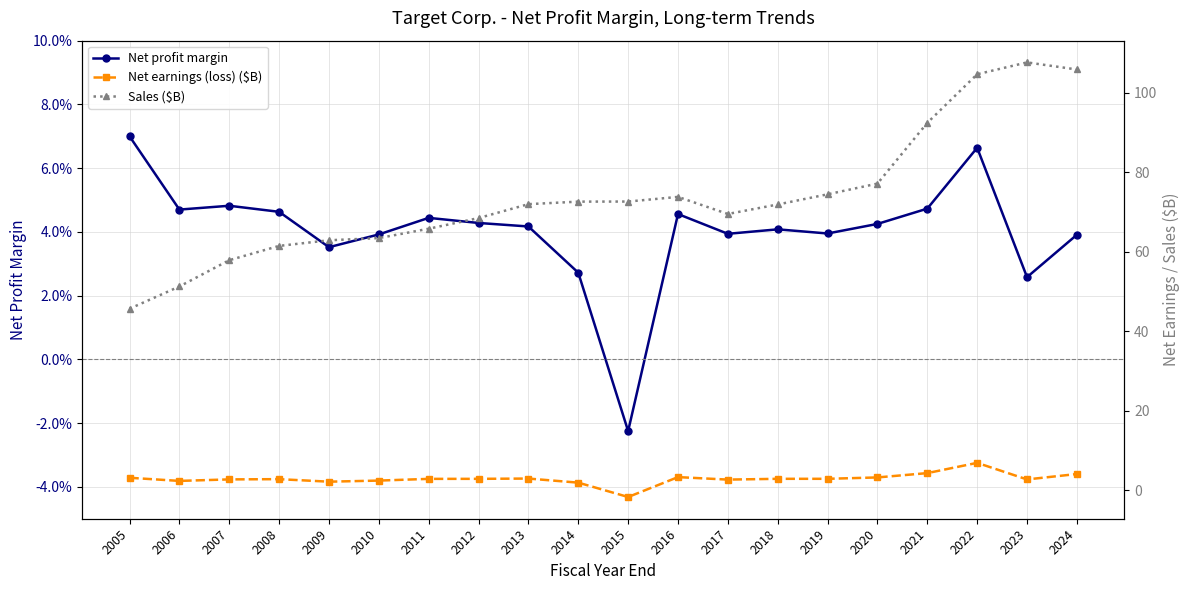

Rank the categories by Sales ($B) value from highest to lowest.

2023, 2024, 2022, 2021, 2020, 2019, 2016, 2015, 2014, 2013, 2018, 2017, 2012, 2011, 2010, 2009, 2008, 2007, 2006, 2005